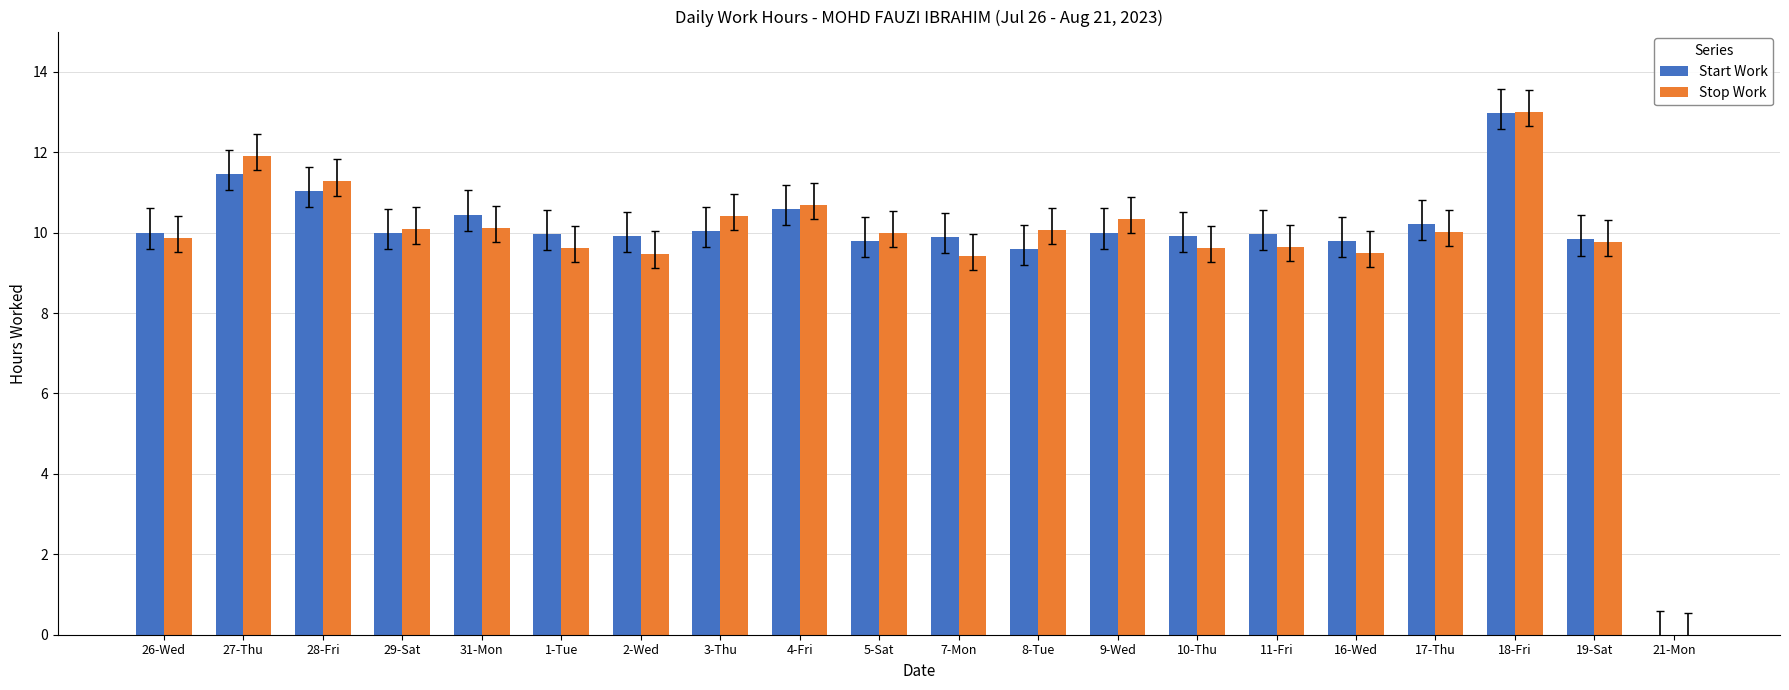

What is the sum of all Stop Work values?

194.8